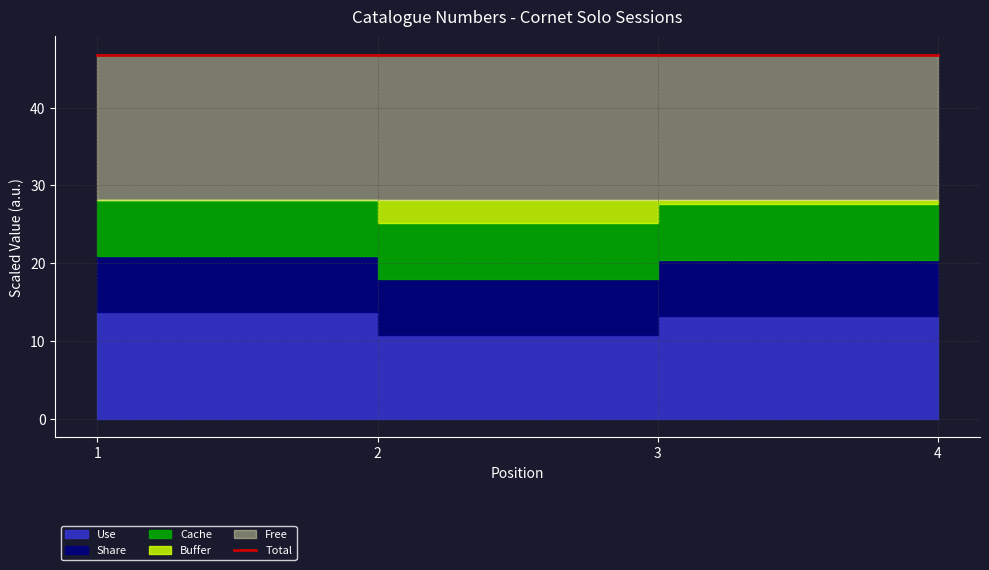

Which label corresponds to the largest value in the chart?

1